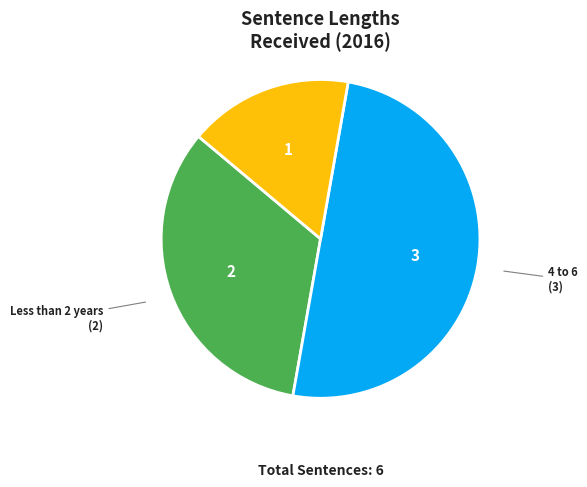

Which has a higher value, 6 to 8 or 4 to 6?

4 to 6